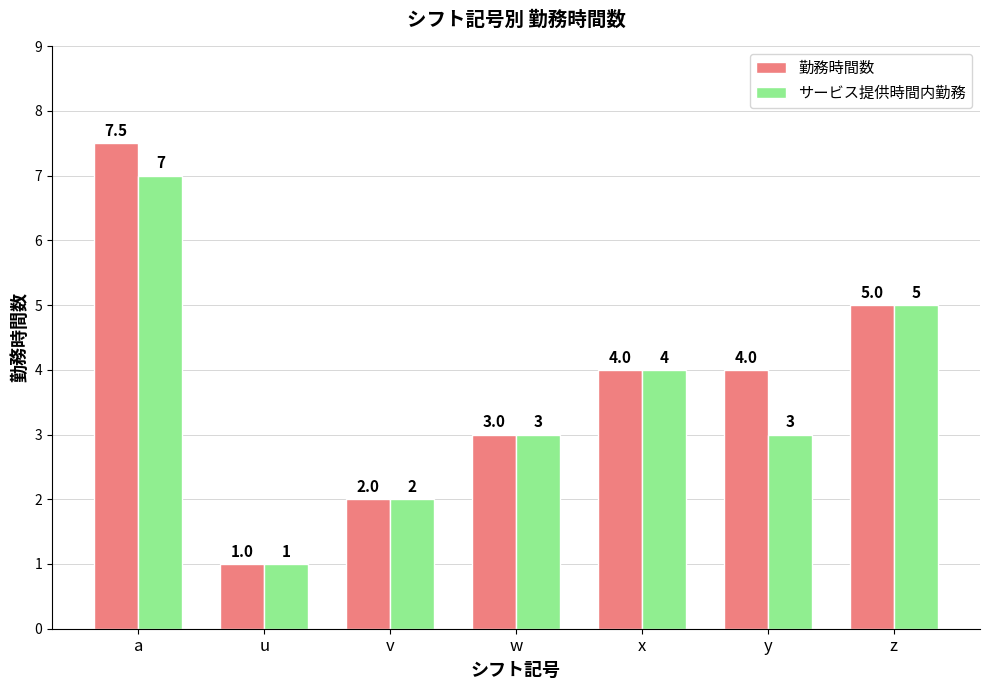

Which category has the lowest value across all series?

u